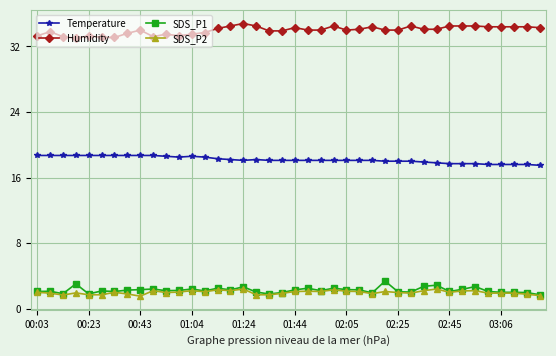

What is the greatest value displayed?

34.8